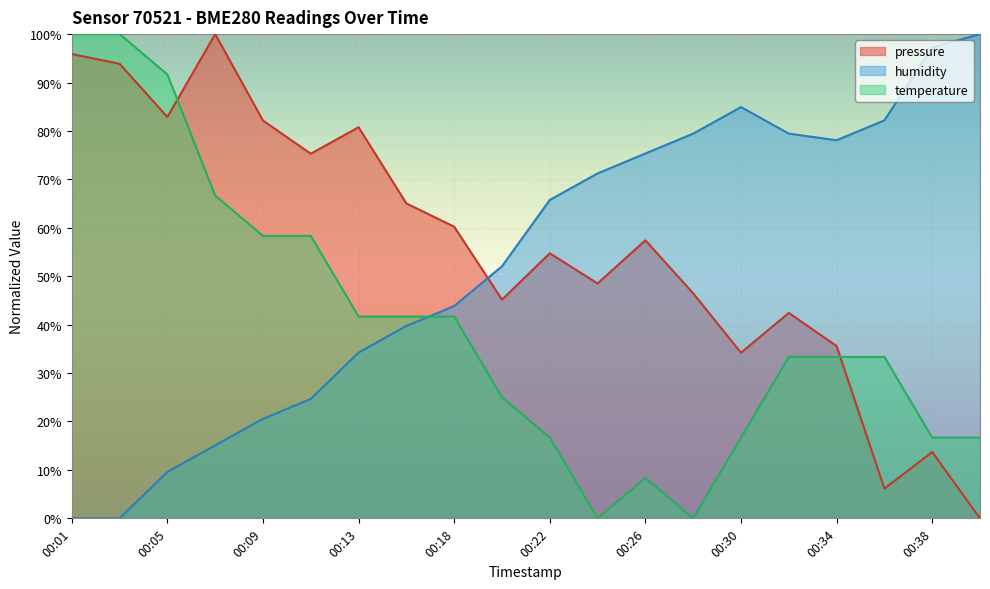

Which series has the largest total across all categories?

pressure